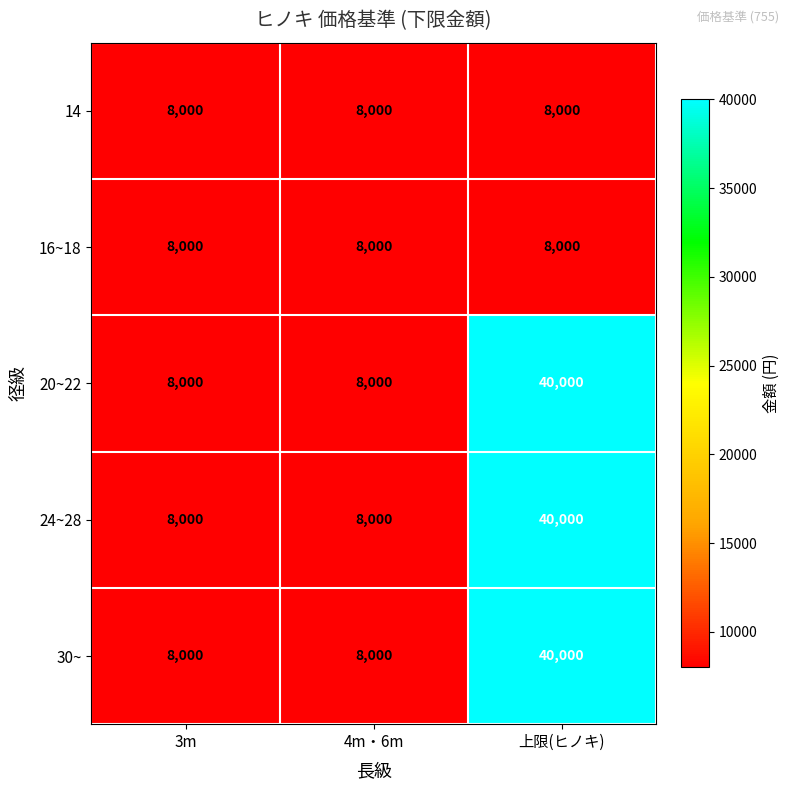

How many distinct data groups are displayed?

5